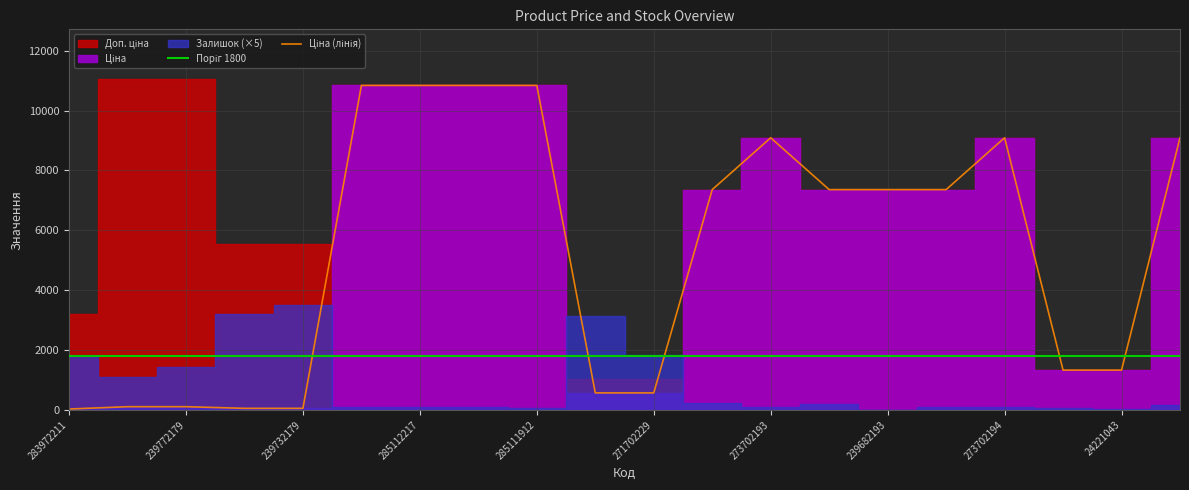

The value of Доп. ціна at 239732179 is 8442.3. True or false?

False